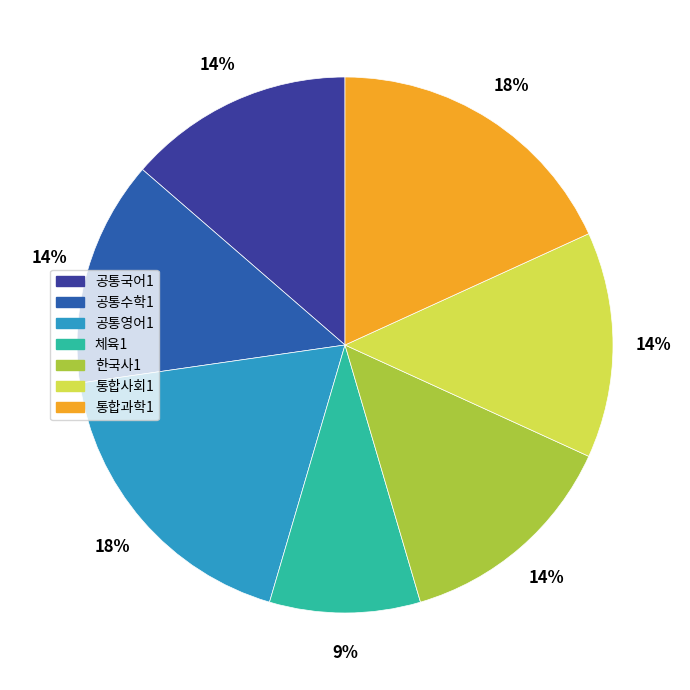

To the nearest percent, what is the average slice percentage?

14%